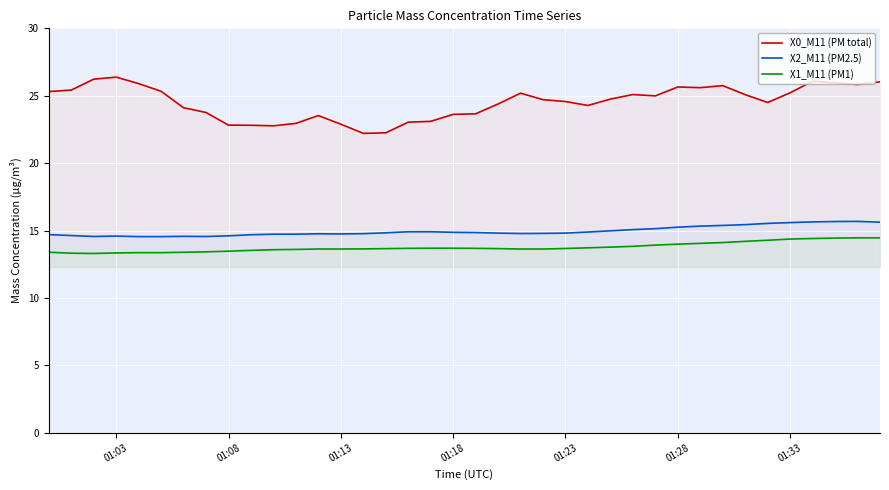

The value of X2_M11 (PM2.5) at 01:18 is 14.9. True or false?

True